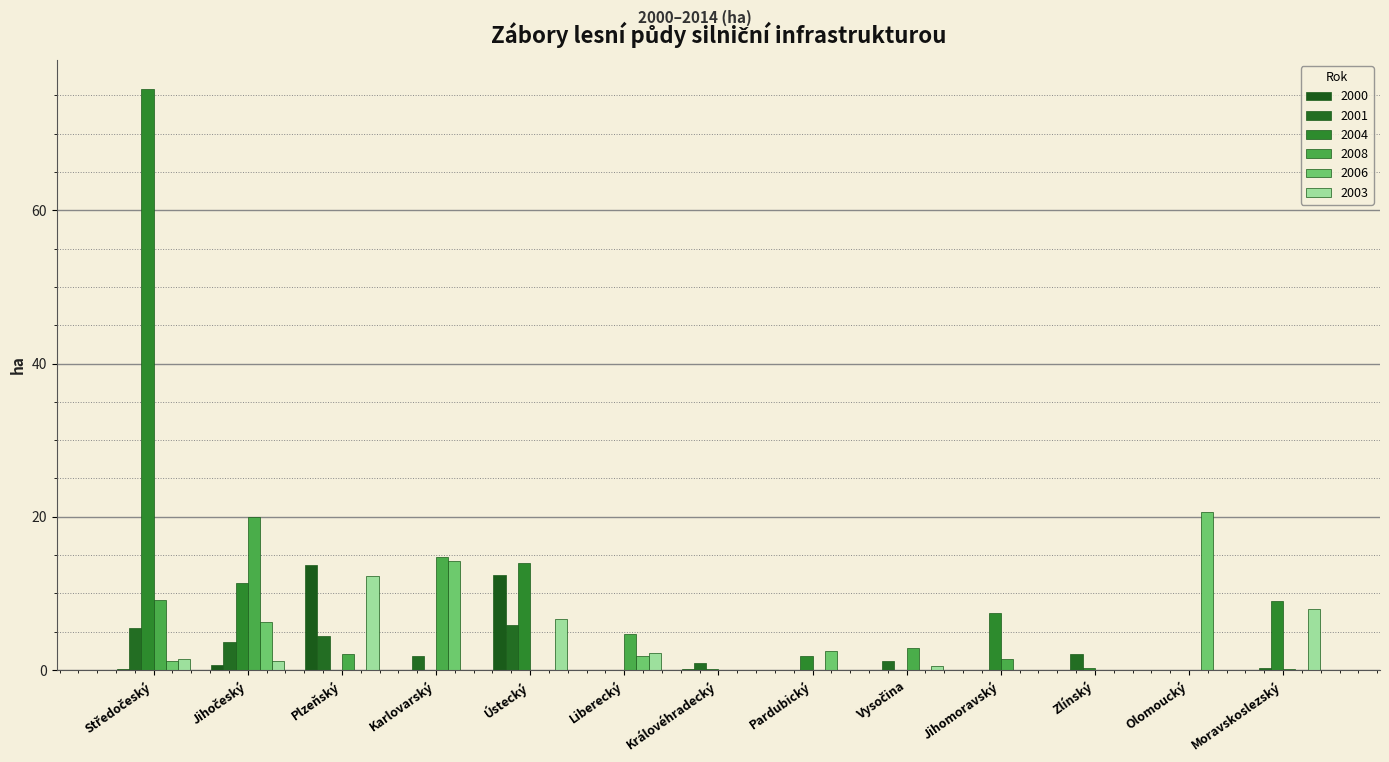

How many series are shown in this chart?

6